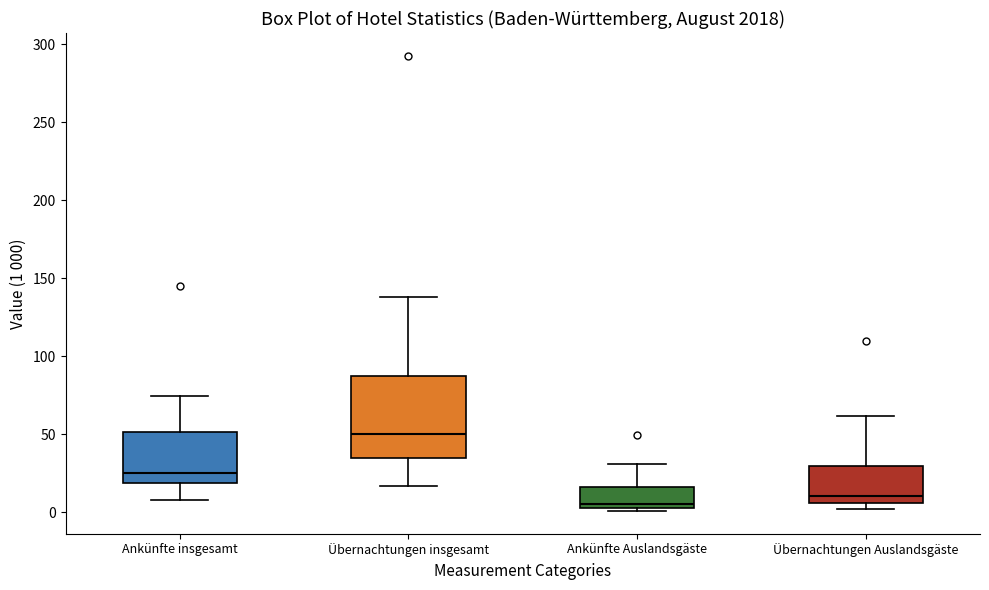

Which box is the tallest, from its lower edge to its upper edge?

Übernachtungen insgesamt